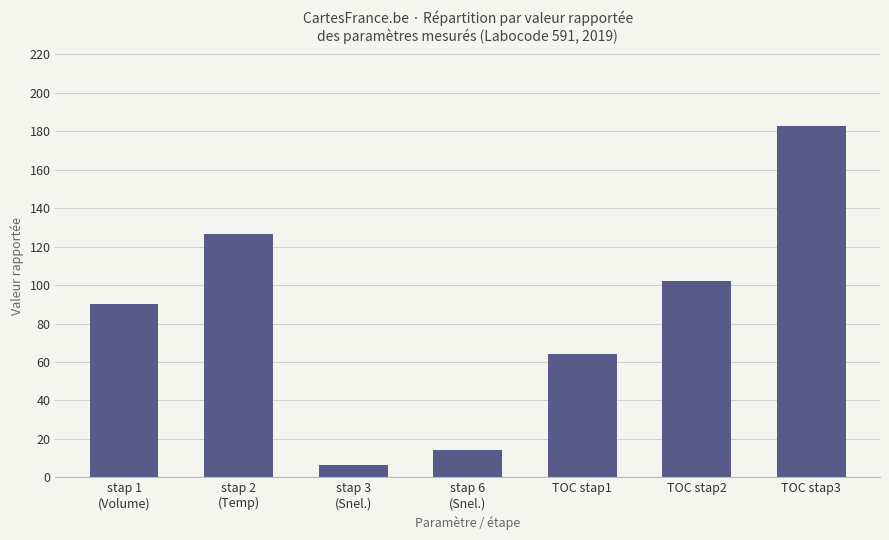

Which has a higher value, stap 2
(Temp) or stap 6
(Snel.)?

stap 2
(Temp)